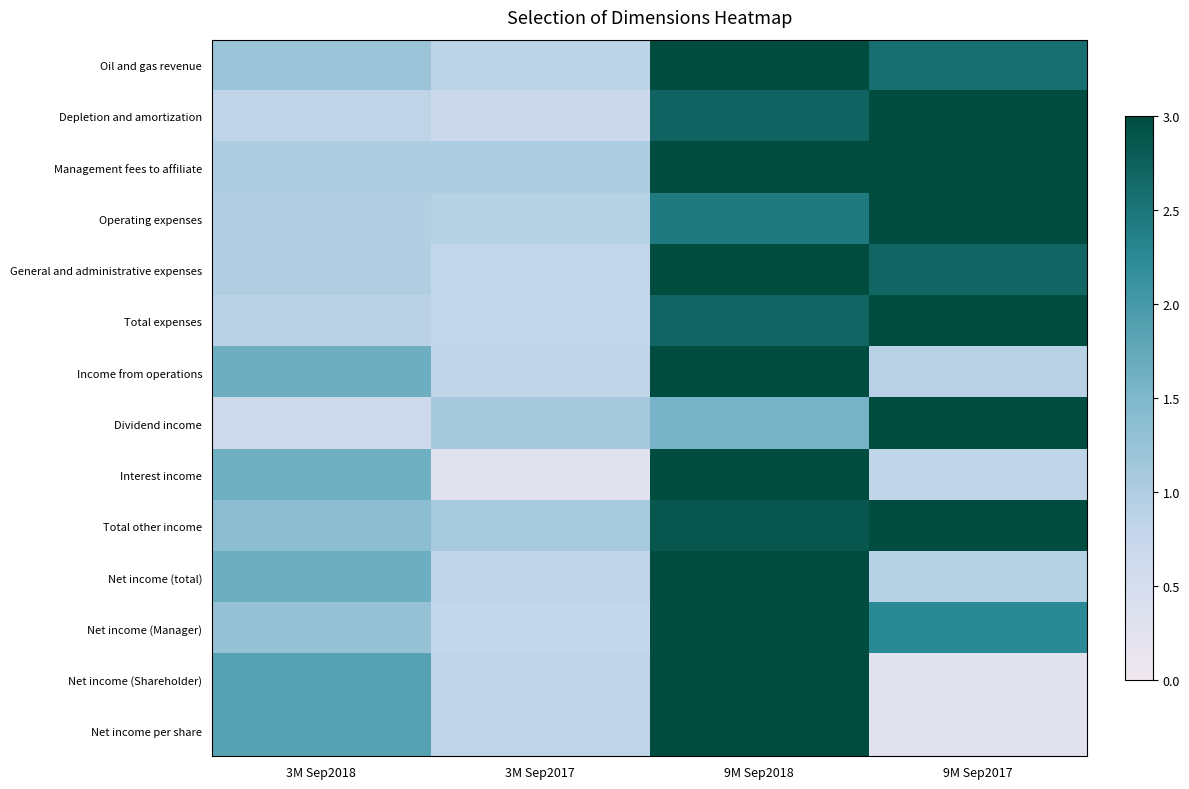

Between 3M Sep2018 and 3M Sep2017, which is larger?

3M Sep2018